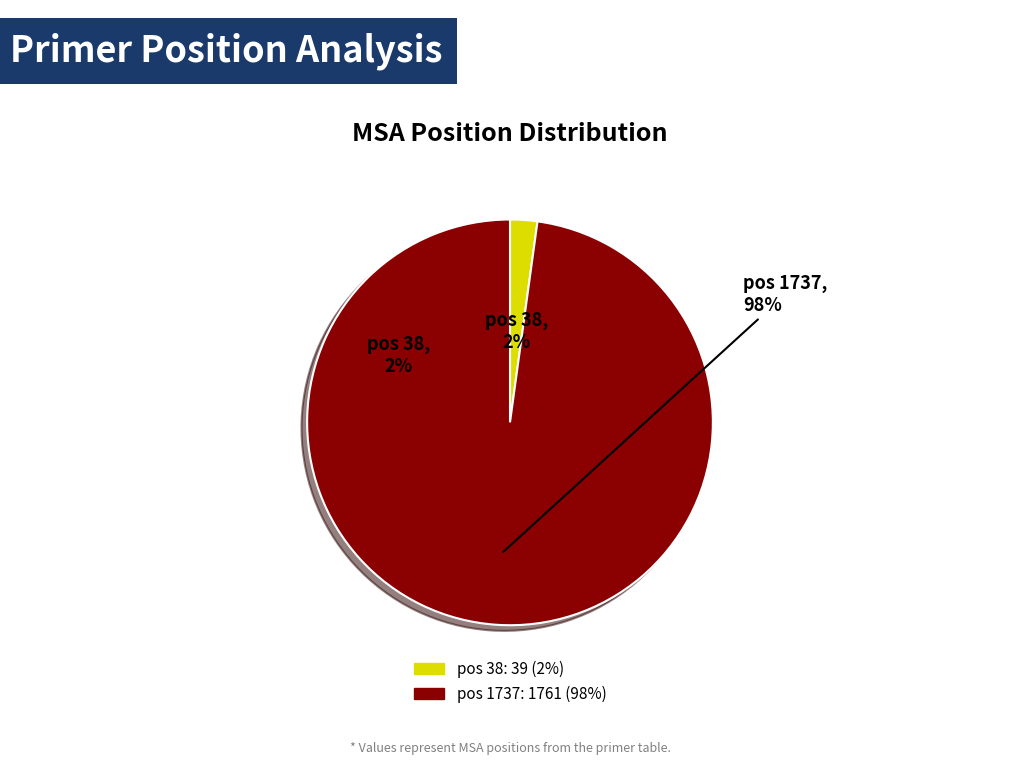

True or false: 1737 accounts for 99% of the total.

False